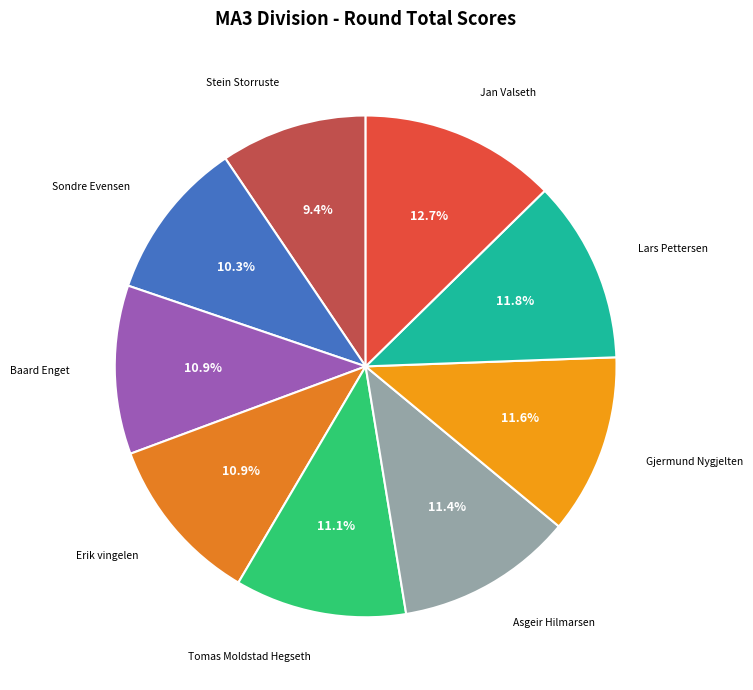

How many slices are in this pie chart?

9